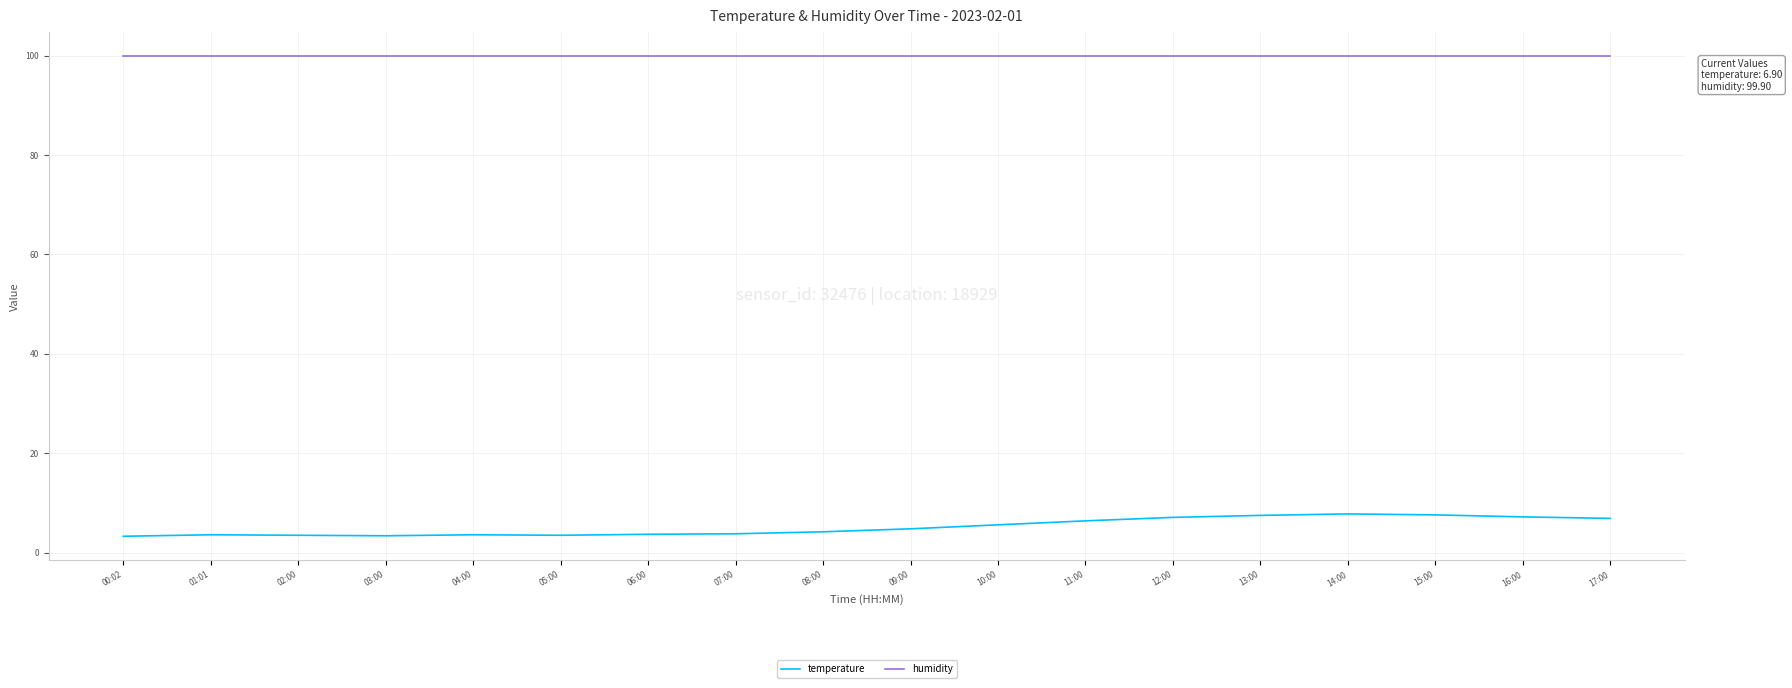

True or false: humidity has a value of 64.2 at 11:00.

False